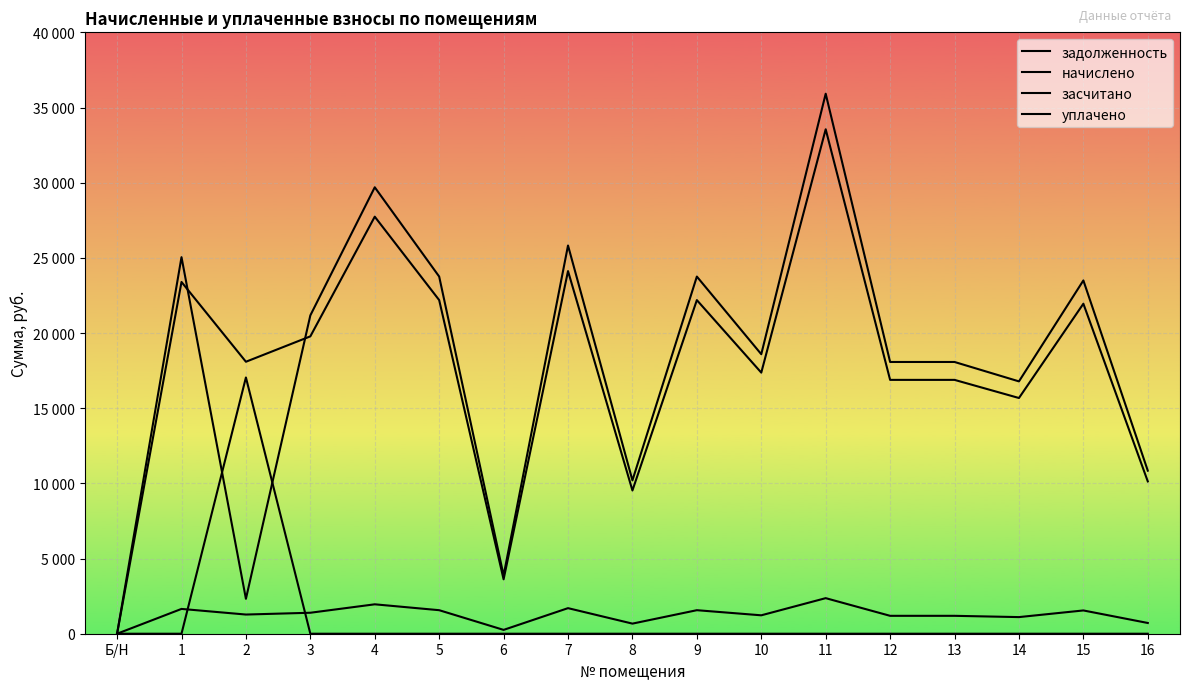

Is this an area chart (filled region under the line)?

No